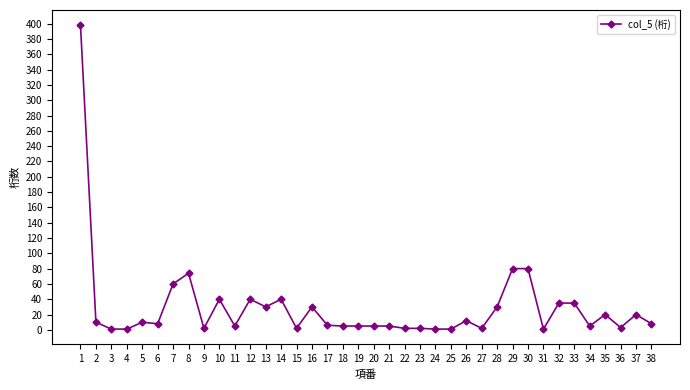

The chart shows a value of 5 at 11. True or false?

True